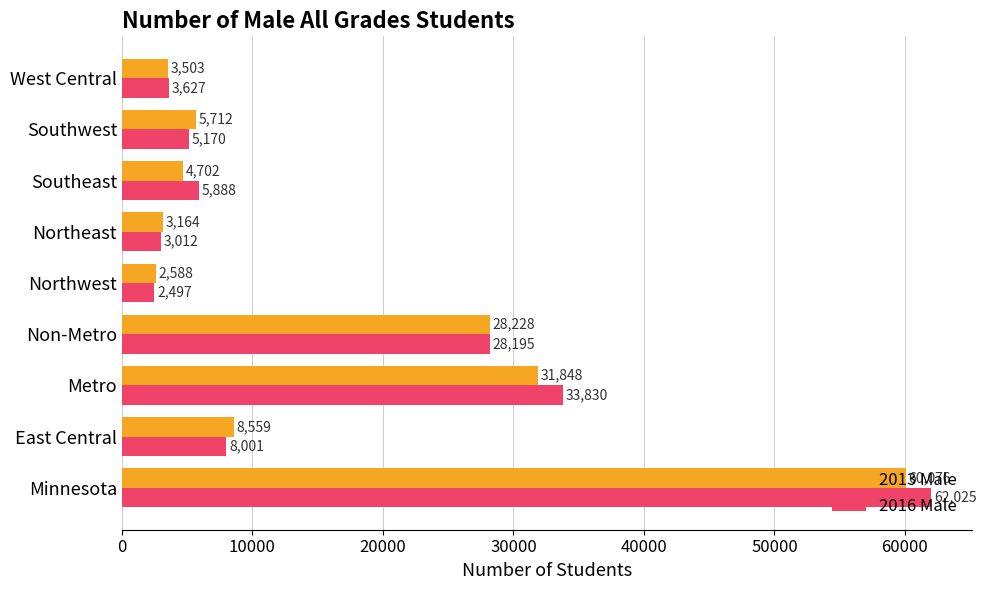

How many data points in 2013 Male are less than 5712?

4